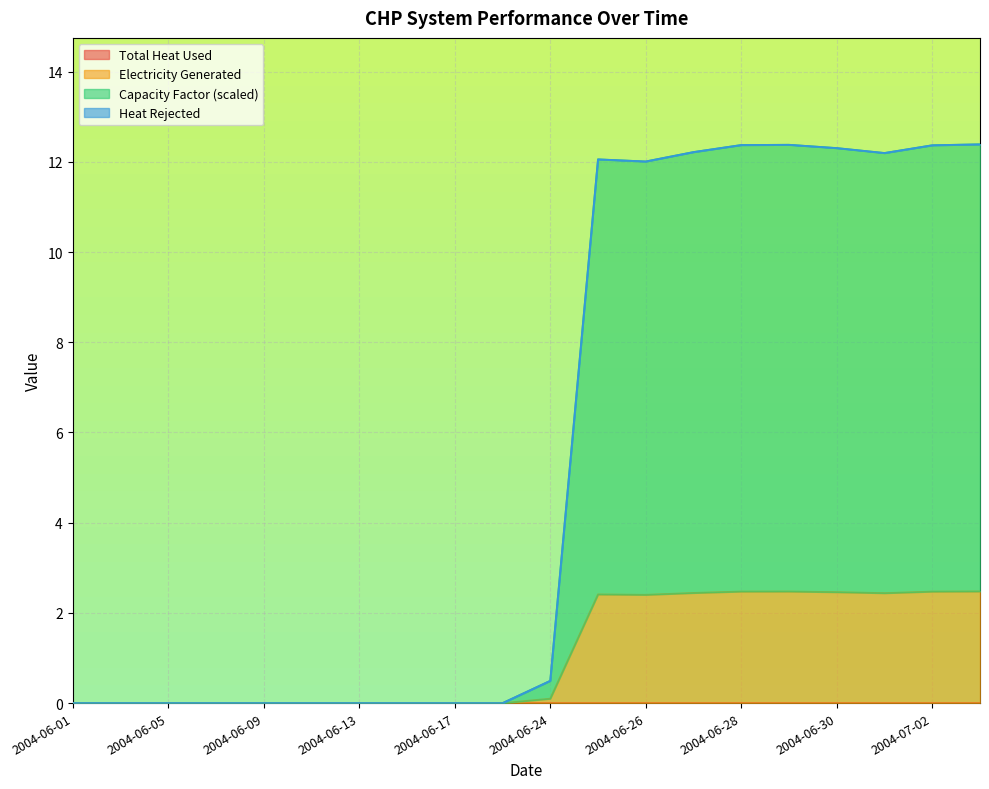

How many interior local valleys does the Capacity Factor series have?

2